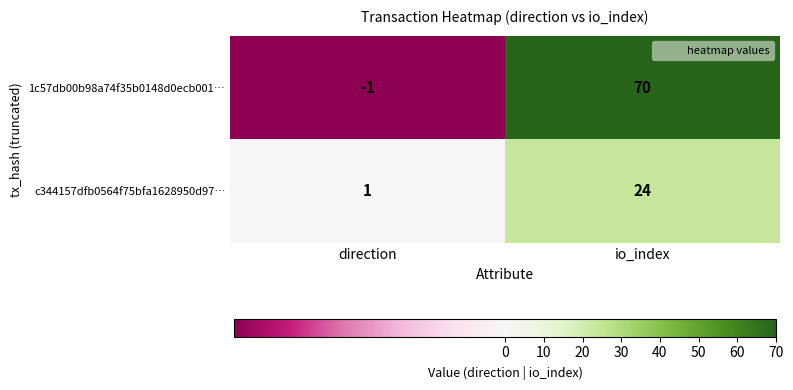

At how many categories does at least one series exceed 28?

1